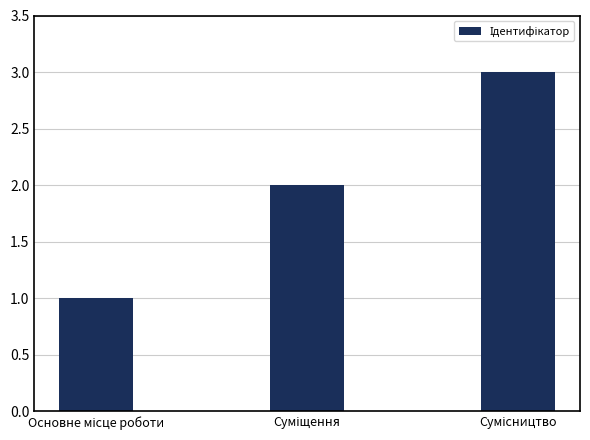

What is the sum of all values?

6